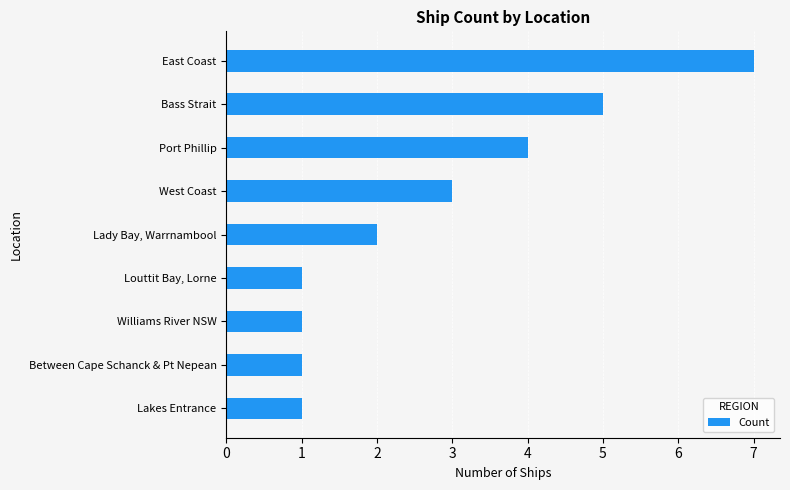

What is the change in value from Lakes Entrance to East Coast?

+6